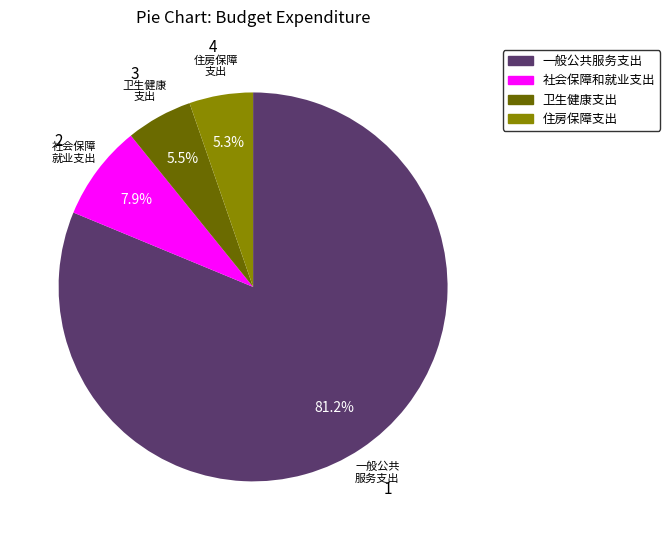

Which slice is the largest?

一般公共服务支出